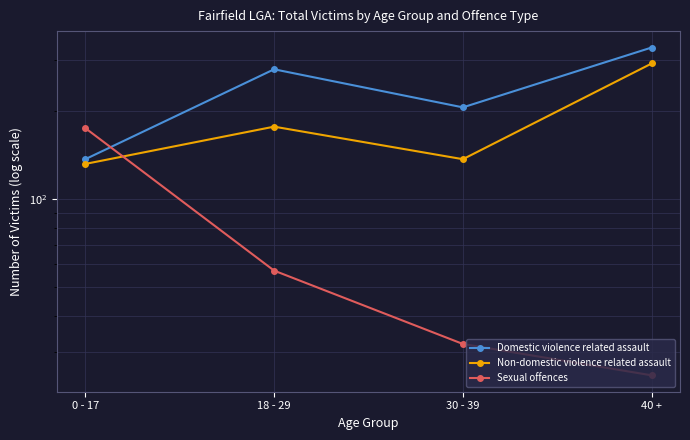

What is the average value of the Domestic violence related assault series?

238